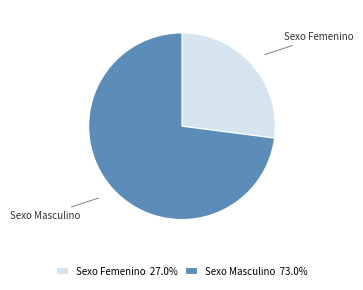

Is the sum of Sexo Femenino 27.0% and Sexo Masculino 73.0% greater than half?

Yes